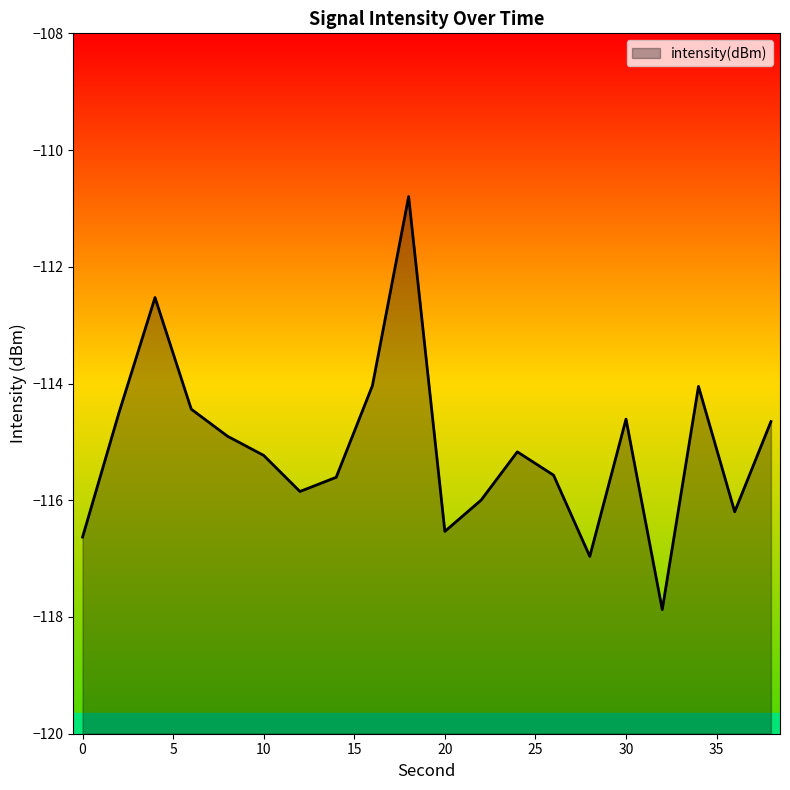

Reading left to right, list all the values displayed in this chart.

0=-116.6	2=-114.5	4=-112.5	6=-114.4	8=-114.9	10=-115.2	12=-115.8	14=-115.6	16=-114.0	18=-110.8	20=-116.5	22=-116.0	24=-115.2	26=-115.6	28=-117.0	30=-114.6	32=-117.9	34=-114.0	36=-116.2	38=-114.7